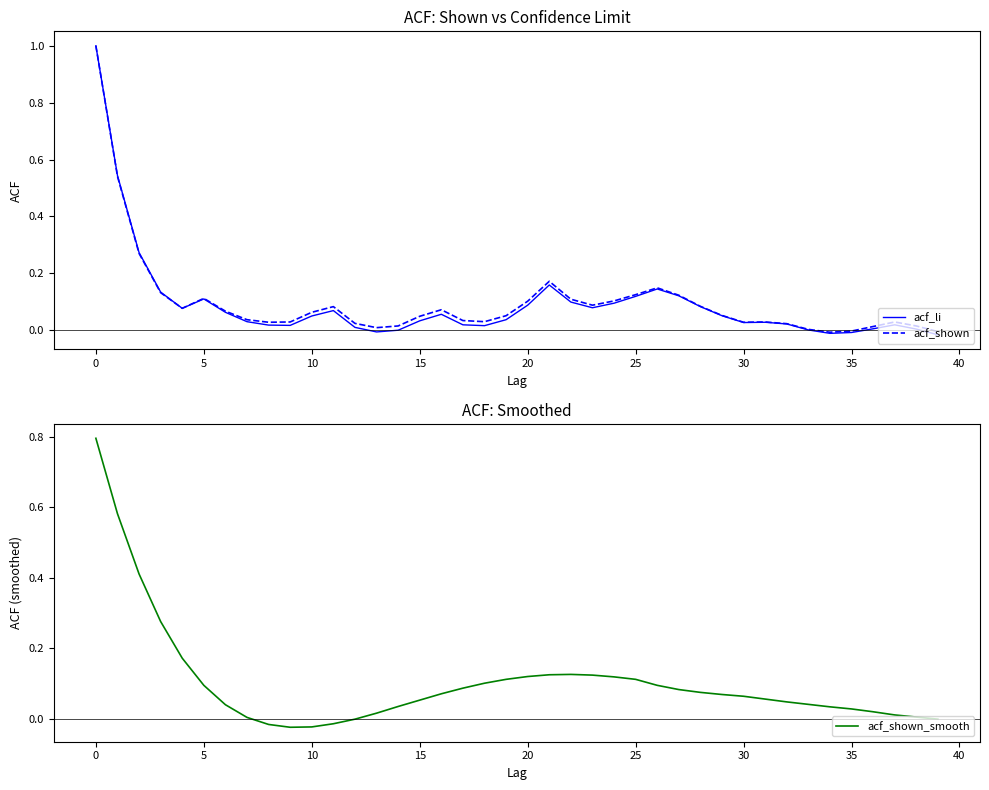

Is this an area chart (filled region under the line)?

No